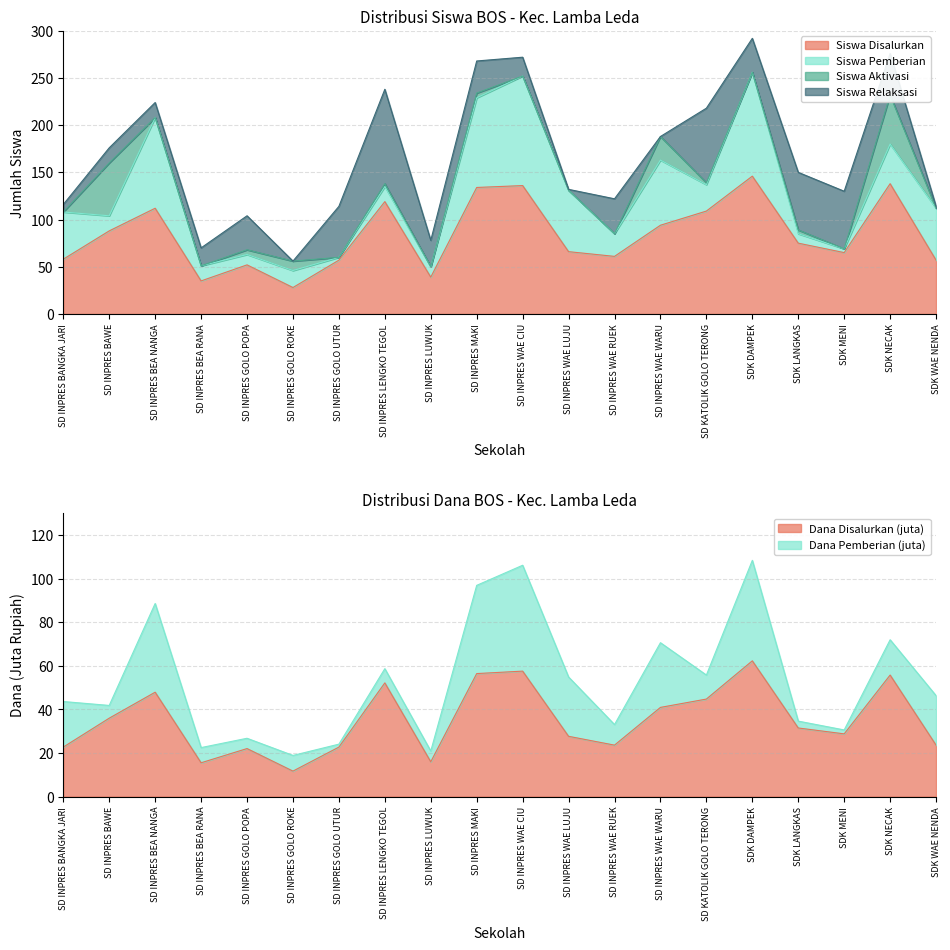

At how many categories does at least one series exceed 13?

20